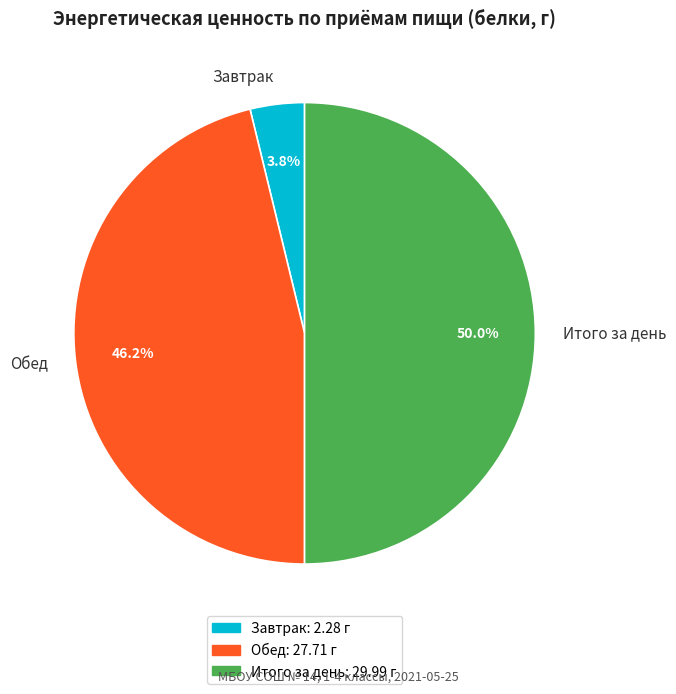

Rank the categories by value from highest to lowest.

Итого за день, Обед, Завтрак